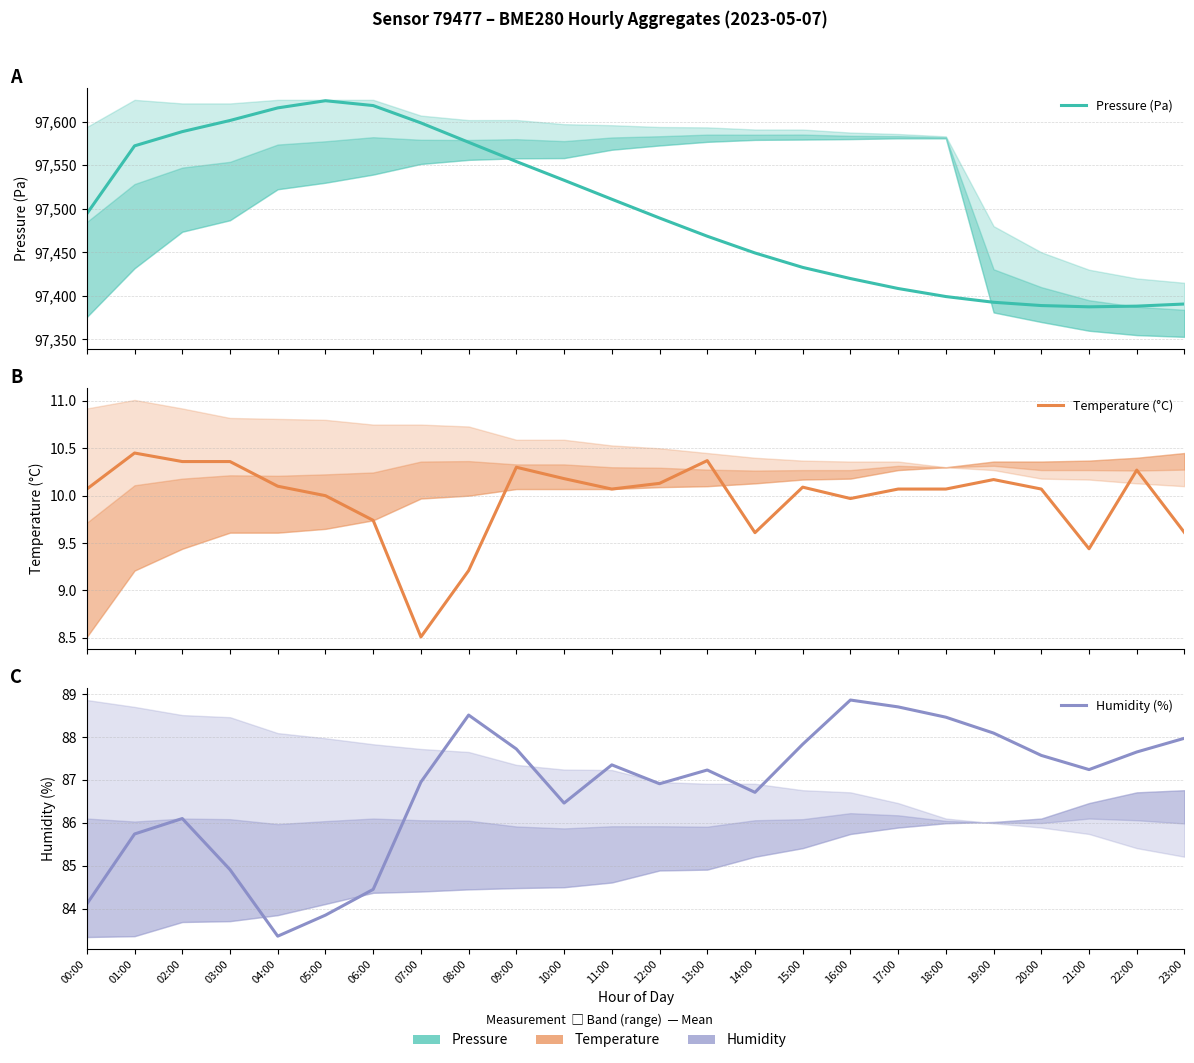

Which series changed the most between 03:00 and 19:00?

Pressure (Pa)